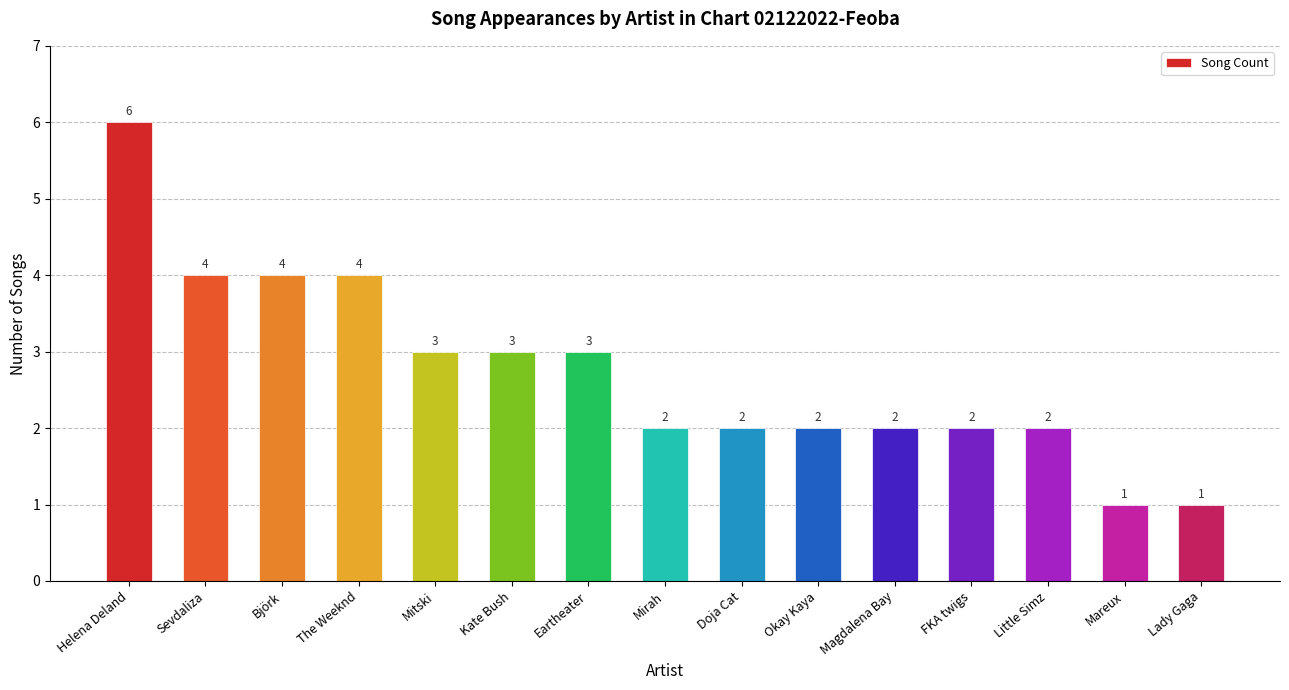

Reading left to right, extract all data points from this chart.

Helena Deland=6	Sevdaliza=4	Björk=4	The Weeknd=4	Mitski=3	Kate Bush=3	Eartheater=3	Mirah=2	Doja Cat=2	Okay Kaya=2	Magdalena Bay=2	FKA twigs=2	Little Simz=2	Mareux=1	Lady Gaga=1